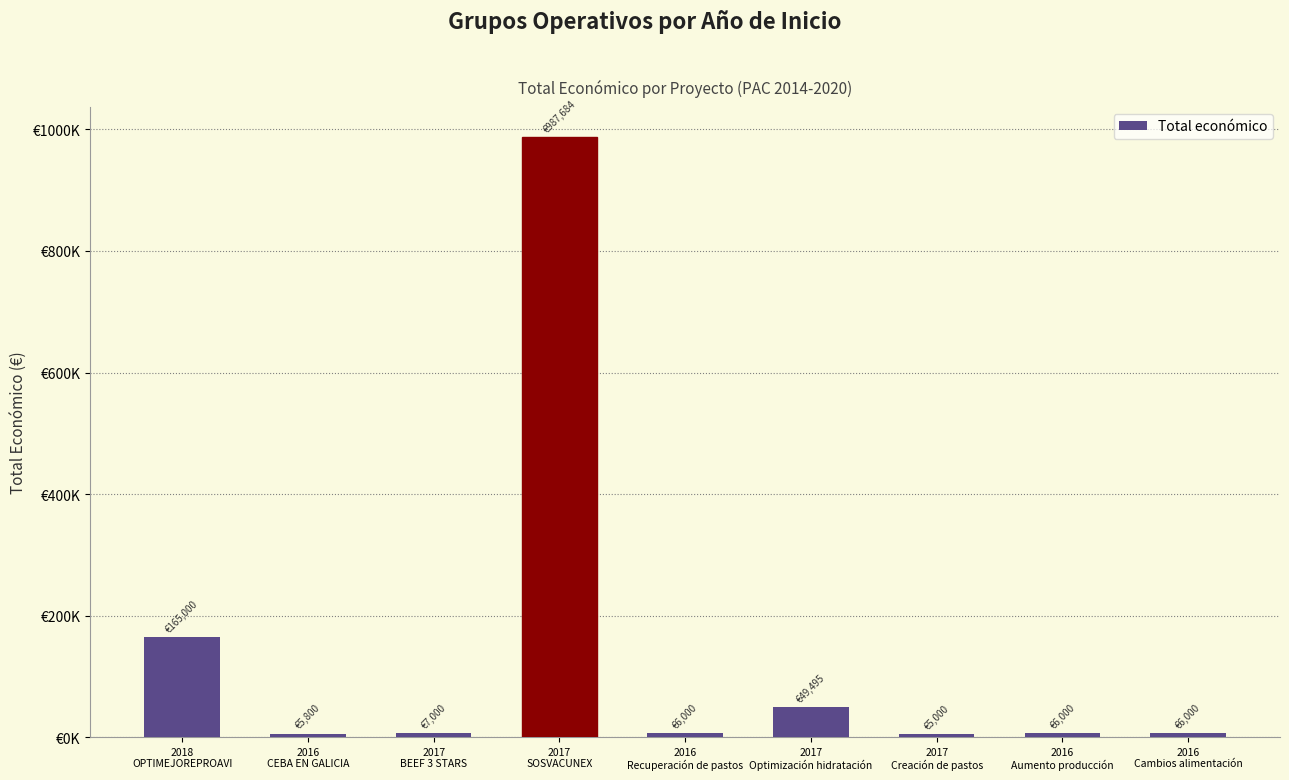

Reading left to right, extract all data points from this chart.

2018
OPTIMEJOREPROAVI=165000	2016
CEBA EN GALICIA=5800	2017
BEEF 3 STARS=7000	2017
SOSVACUNEX=987684	2016
Recuperación de pastos=6000	2017
Optimización hidratación=49495	2017
Creación de pastos=5000	2016
Aumento producción=6000	2016
Cambios alimentación=6000